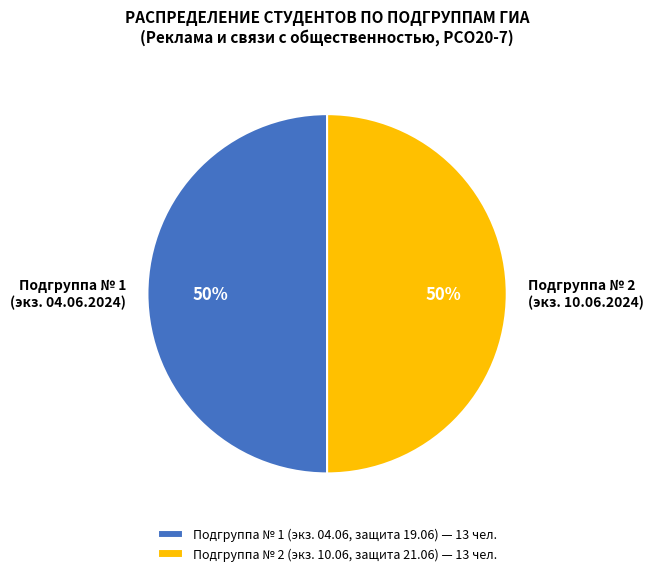

How many segments does this pie chart have?

2